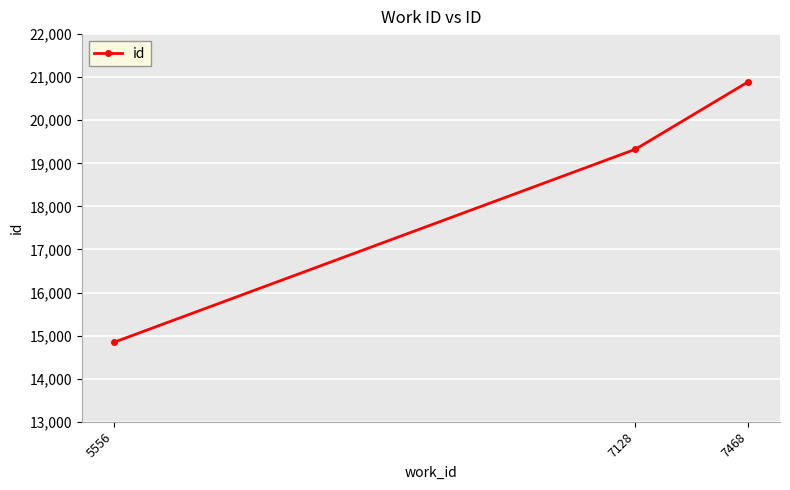

Rank the categories by value from highest to lowest.

7468, 7128, 5556